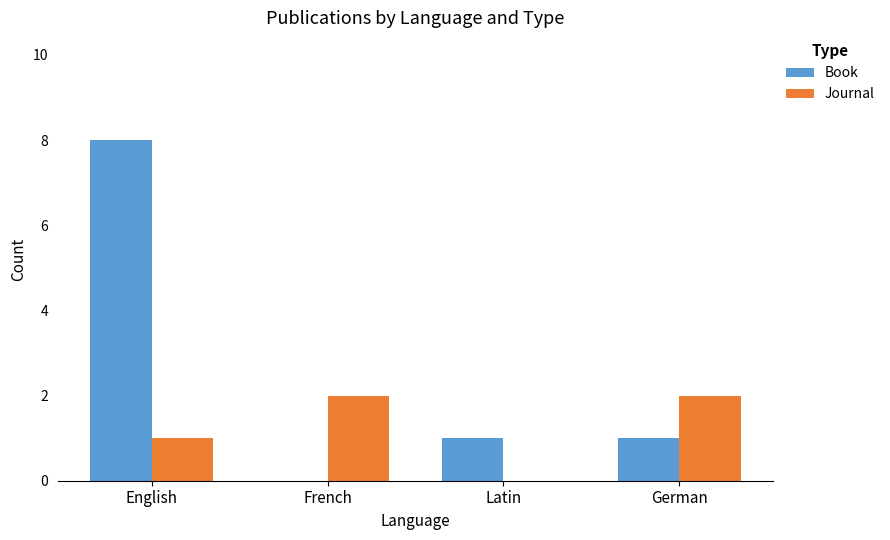

Count the number of data series in this chart.

2